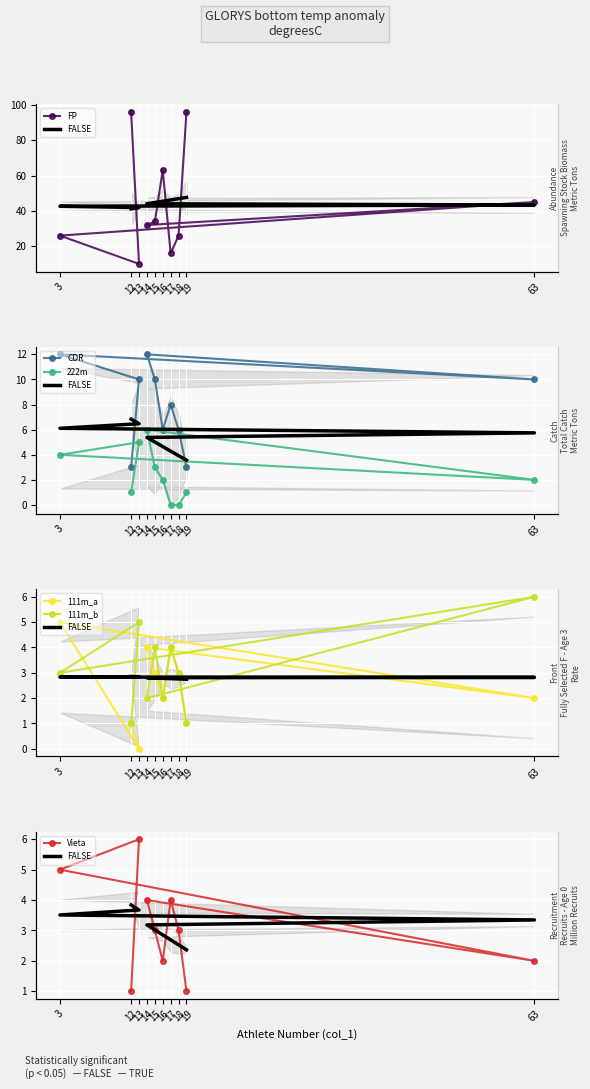

True or false: Vieta and CDR intersect in this chart.

False